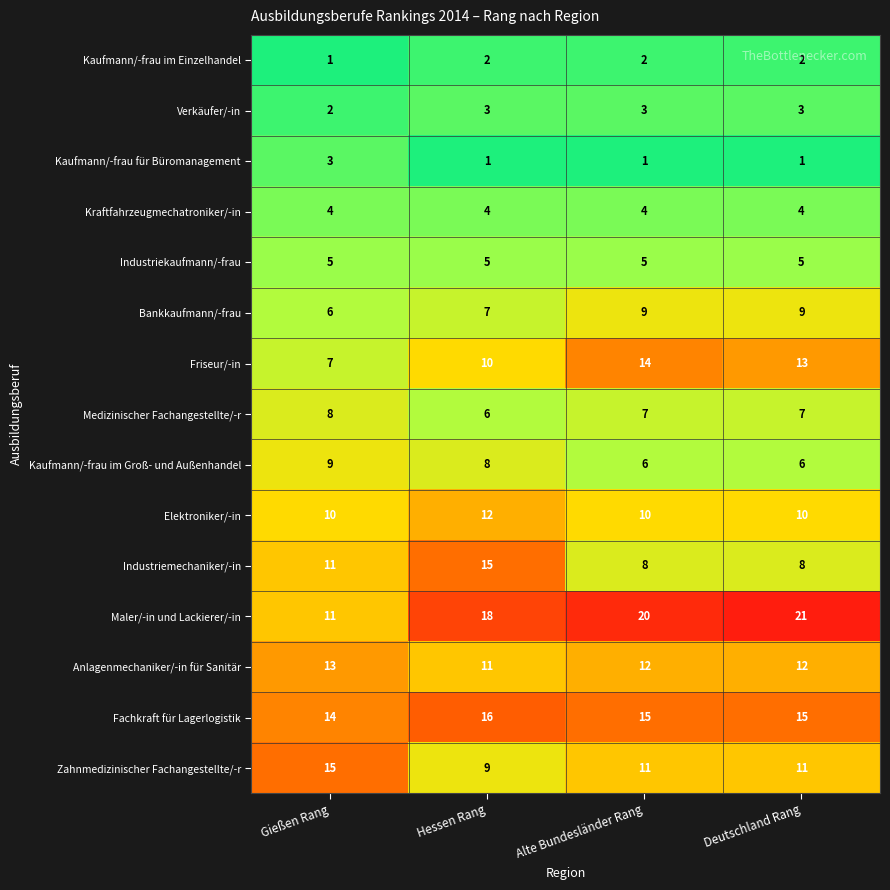

Between Gießen Rang and Deutschland Rang, which series saw the biggest shift?

Maler/-in und Lackierer/-in